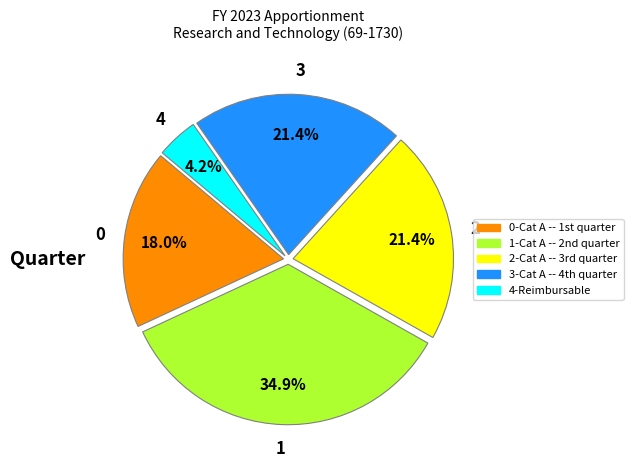

To the nearest percent, what is the difference between the largest and smallest slice percentages?

31%